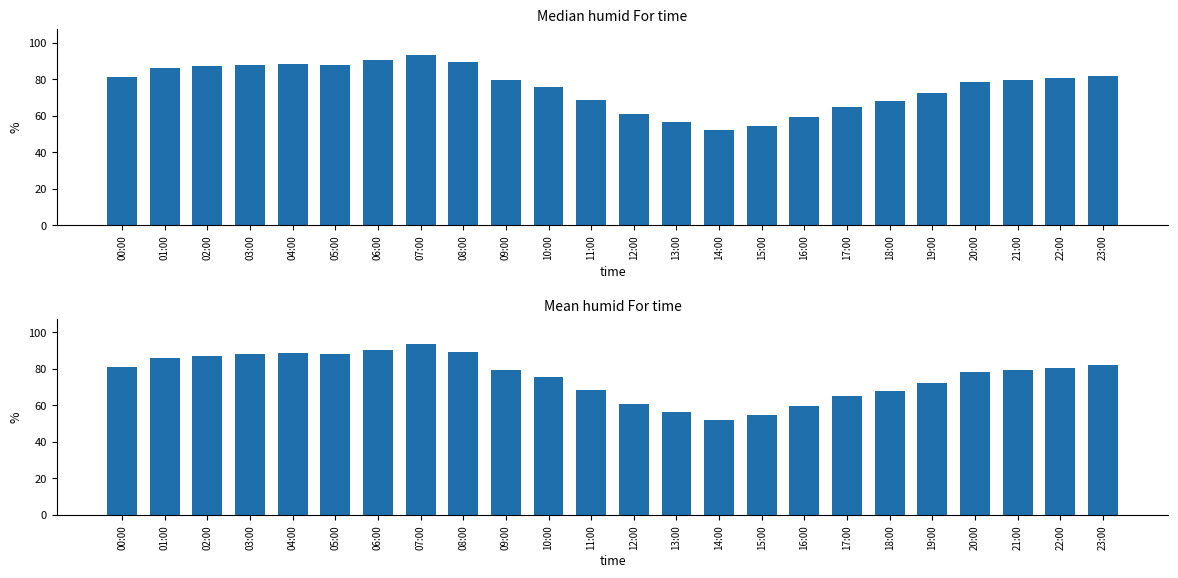

Rank the series by their maximum value, from lowest to highest.

Median Humidity, Mean Humidity